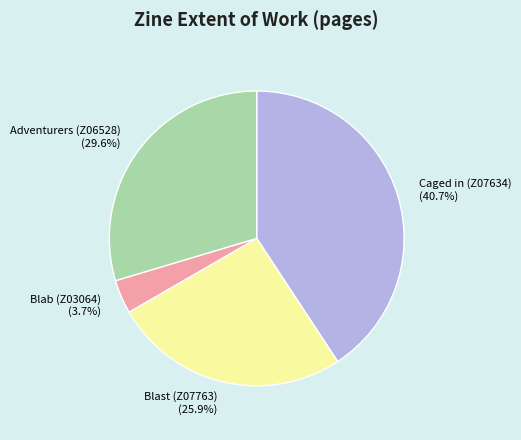

To the nearest percent, what percentage of the pie is Blab (Z03064)?

4%